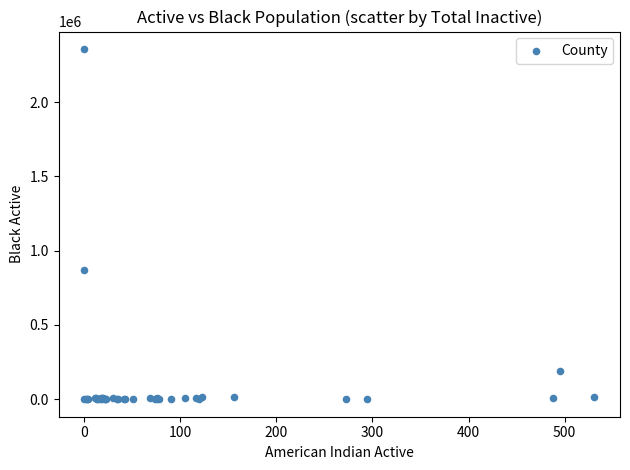

What Y value in the scatter plot is closest to 1178279?

868651